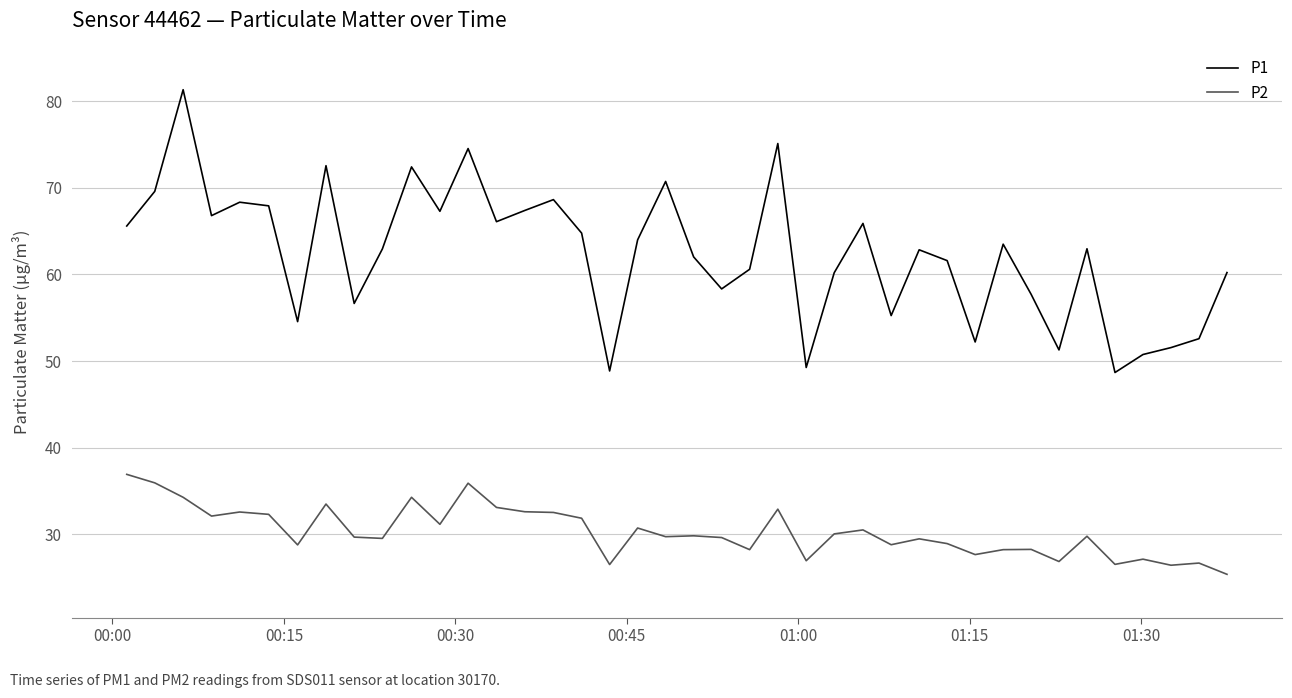

True or false: P2 and P1 cross at least once.

False